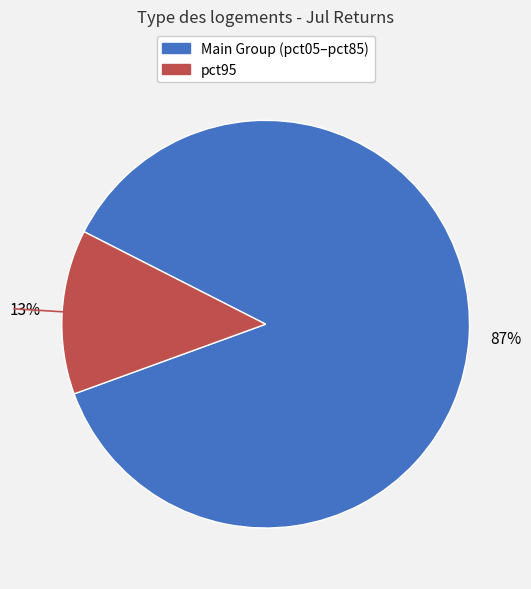

To the nearest percent, what is the average slice percentage?

50%